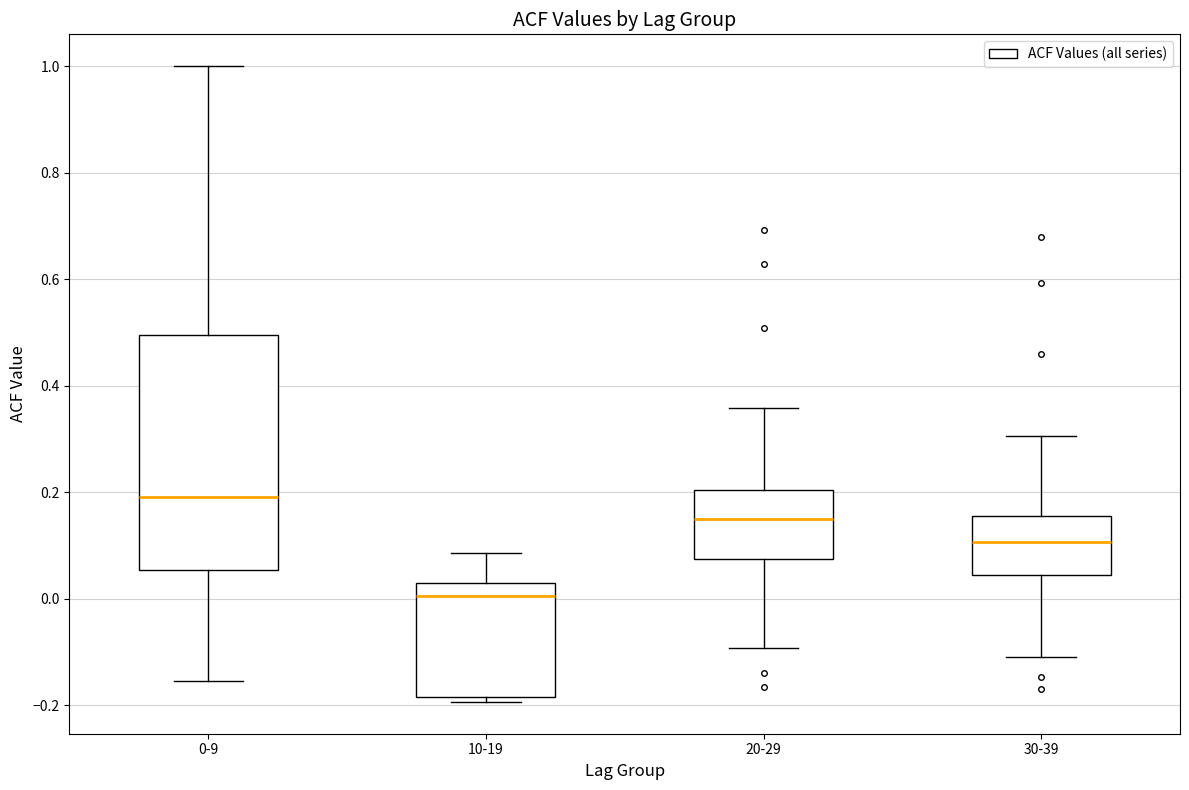

Reading left to right, read every box against the y-axis: the position of its median line, the range the box covers, and the ends of its whiskers. The values are not printed on the chart, so give them approximately, as read against the axis.

0-9: median 0.20, box 0.06 to 0.50, whiskers -0.16 to 1.00
10-19: median 0.00, box -0.18 to 0.04, whiskers -0.20 to 0.08
20-29: median 0.16, box 0.08 to 0.20, whiskers -0.10 to 0.36
30-39: median 0.10, box 0.04 to 0.16, whiskers -0.10 to 0.30